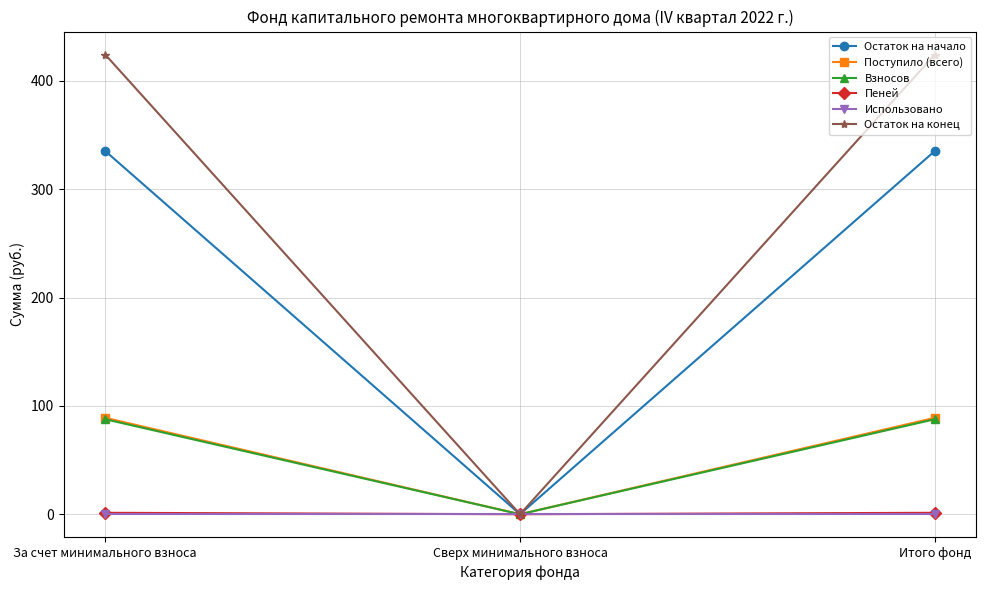

What is the label of the 1st point from the left?

За счет минимального взноса